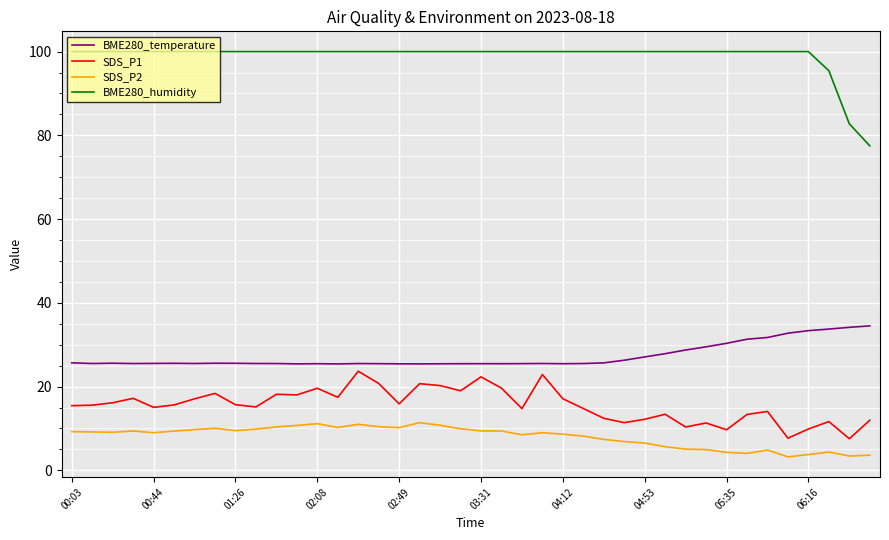

List the series in order of their peak value, lowest first.

SDS_P2, SDS_P1, BME280_temperature, BME280_humidity